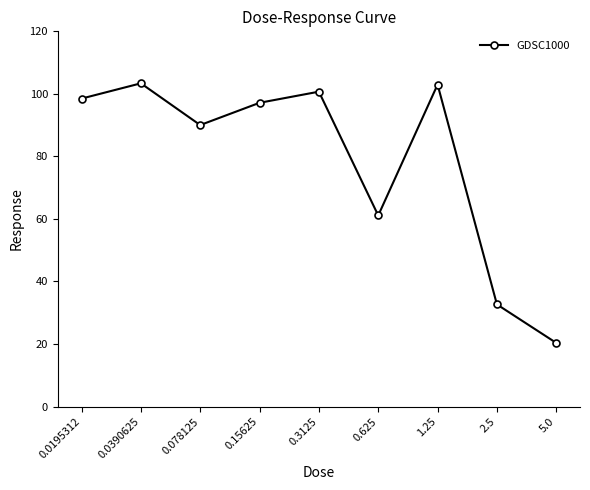

What is the maximum value shown in the chart?

103.4